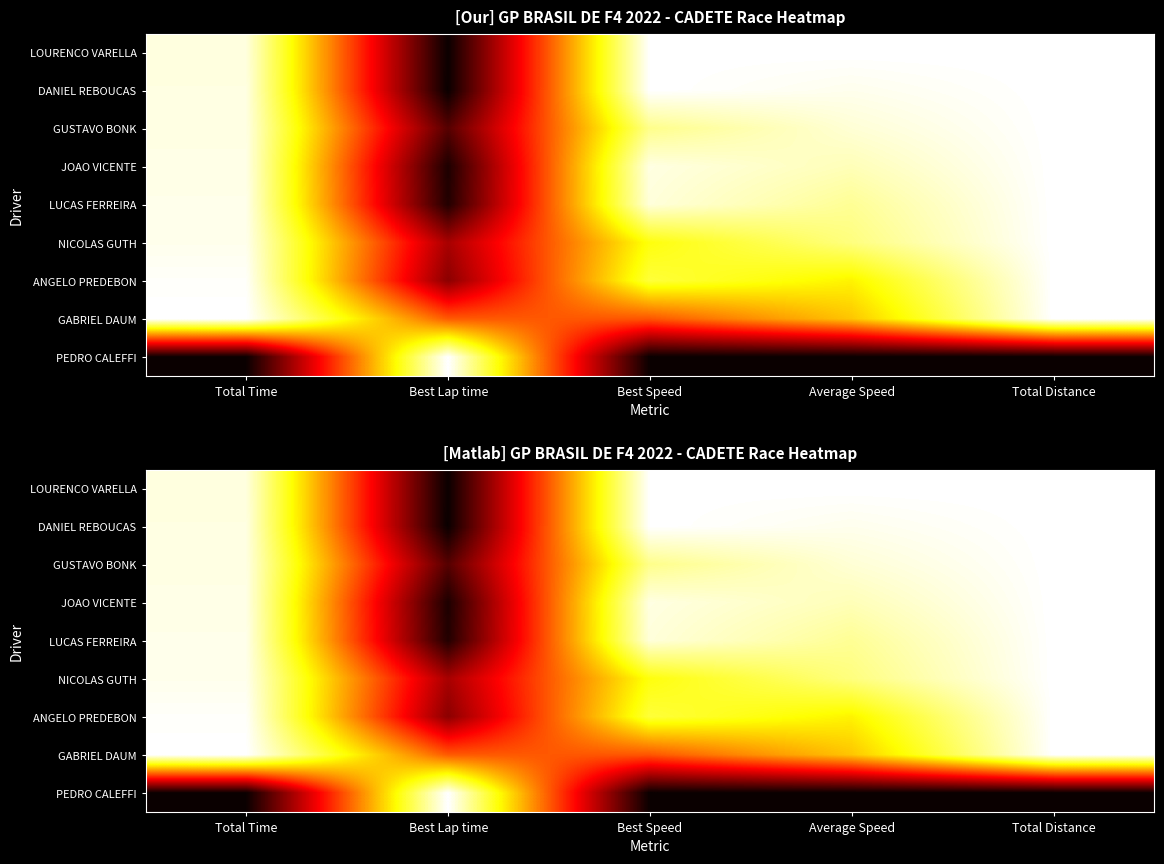

What is the difference between the maximum and second lowest values in the ANGELO PREDEBON series?

0.3